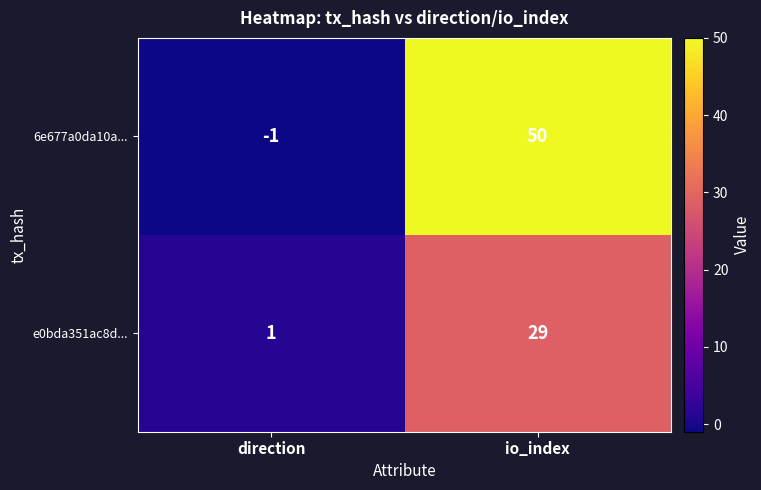

Which series has the largest range (max minus min)?

6e677a0da10a...